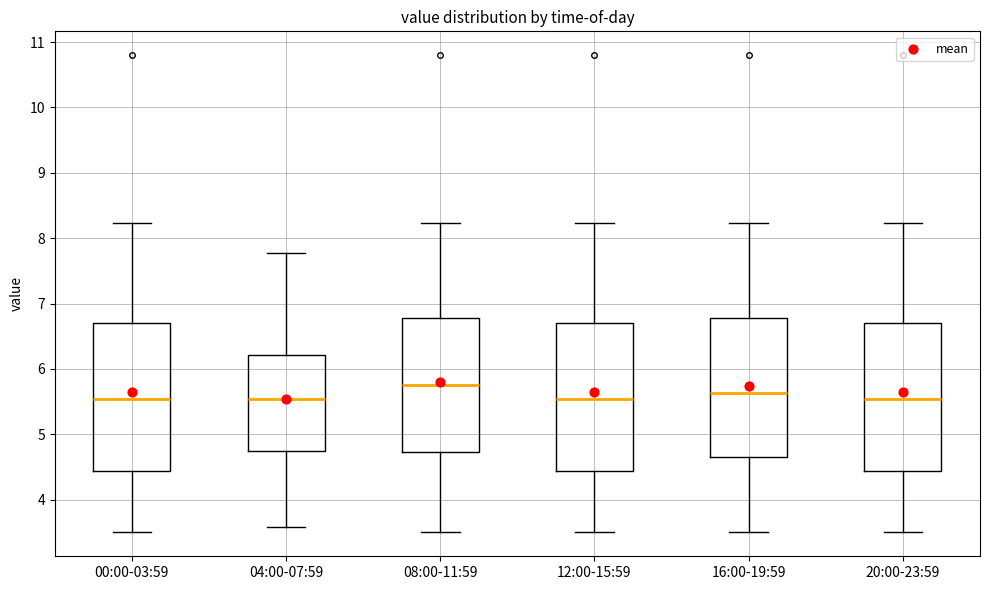

Where is the upper edge of the box for 04:00-07:59 on the y-axis? The values are not printed on the chart, so give them approximately, as read against the axis.

6.2